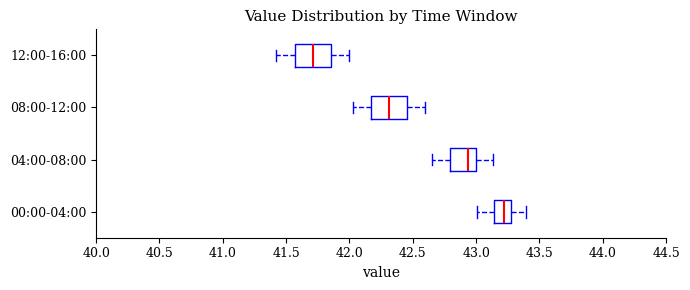

Which box's median line is the furthest to the left?

12:00-16:00